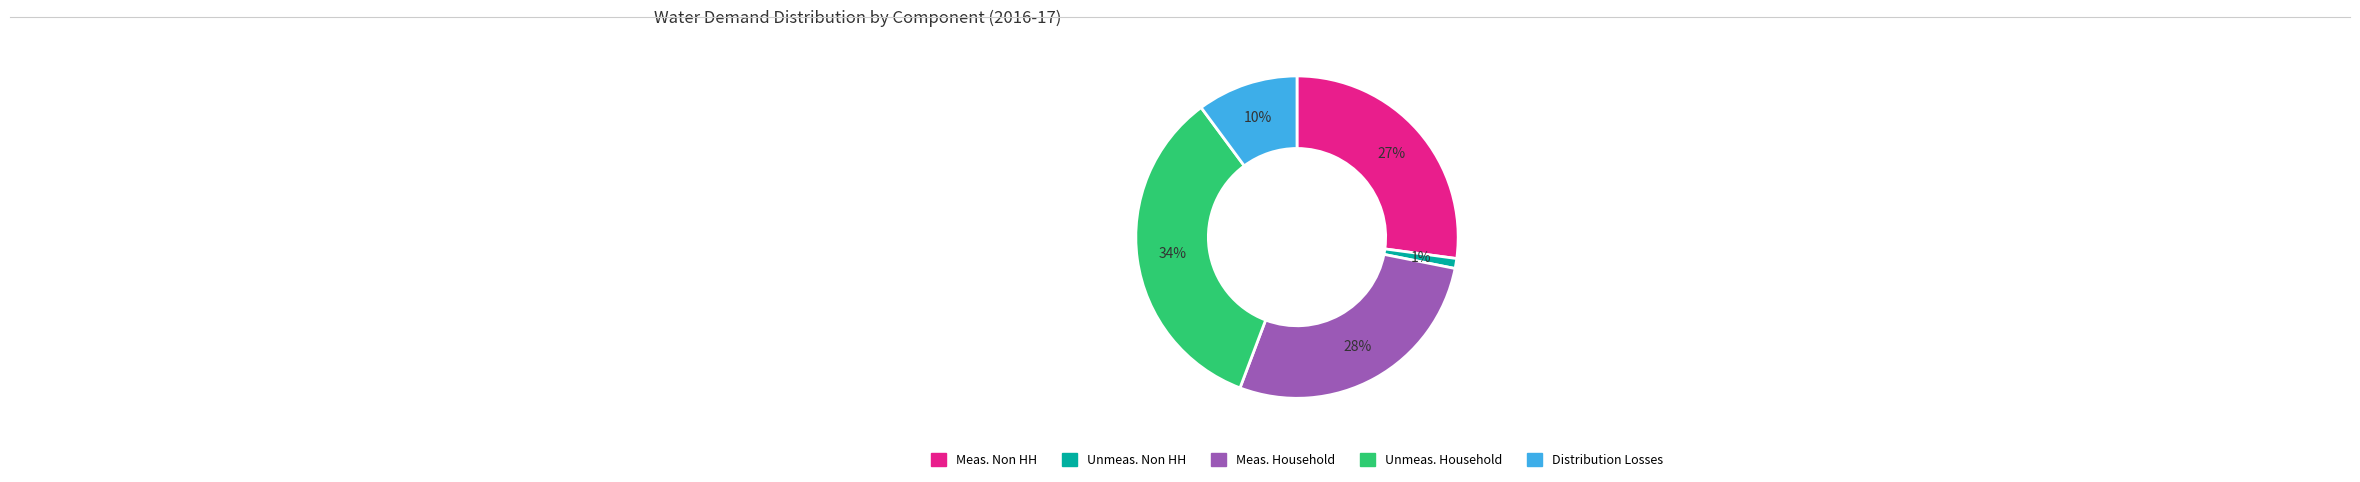

To the nearest percent, what is the difference between the largest and smallest slice percentages?

33%